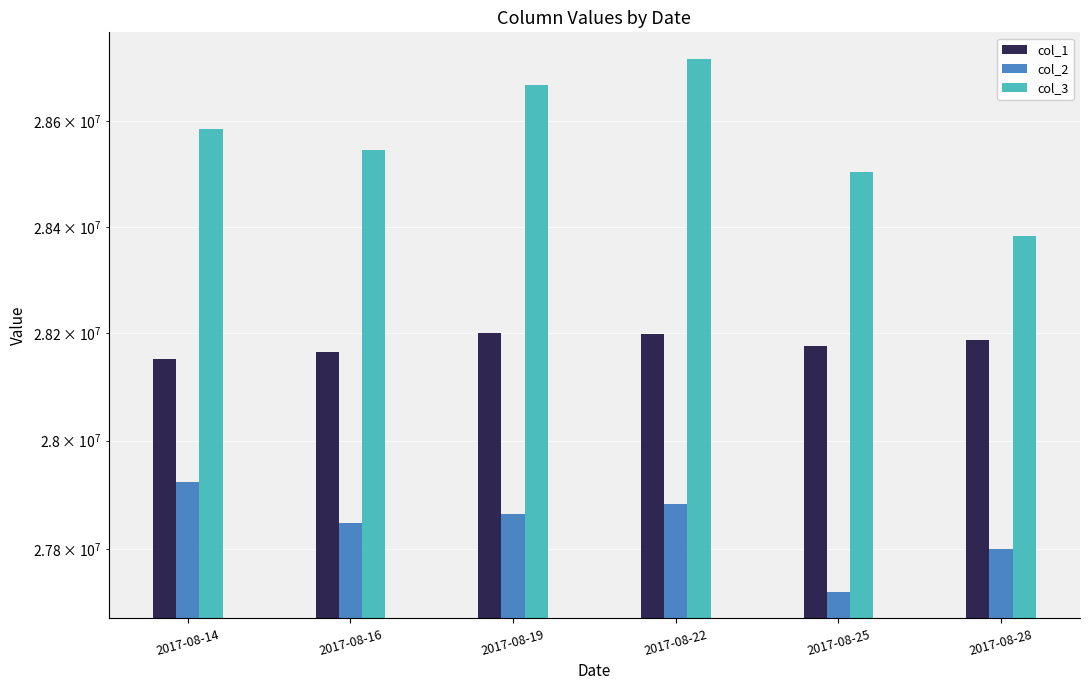

Reading right to left, what are all the values shown in this chart?

col_1: 2017-08-28=28187499	2017-08-25=28177214	2017-08-22=28198928	2017-08-19=28200424	2017-08-16=28165887	2017-08-14=28151899
col_2: 2017-08-28=27799884	2017-08-25=27720750	2017-08-22=27883520	2017-08-19=27864510	2017-08-16=27848196	2017-08-14=27923056
col_3: 2017-08-28=28383176	2017-08-25=28502628	2017-08-22=28718086	2017-08-19=28668834	2017-08-16=28544396	2017-08-14=28584396